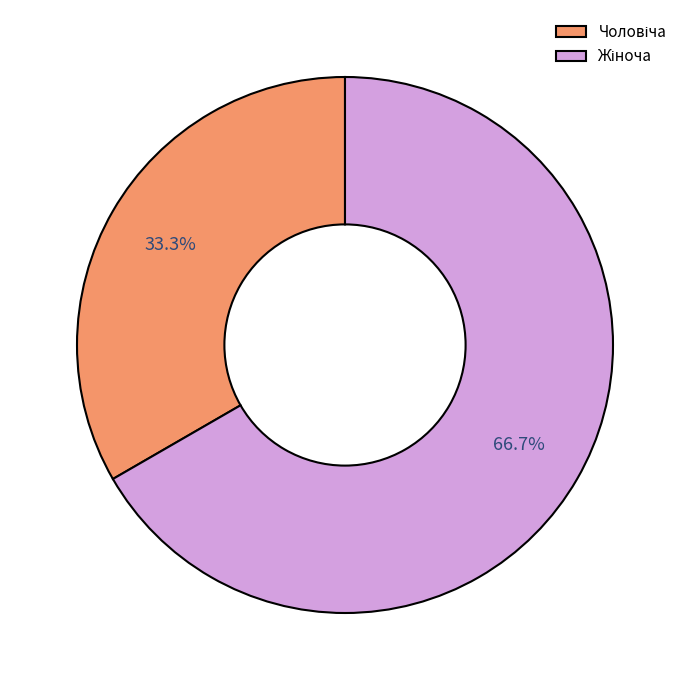

Is there any slice that represents more than half of the pie?

Yes